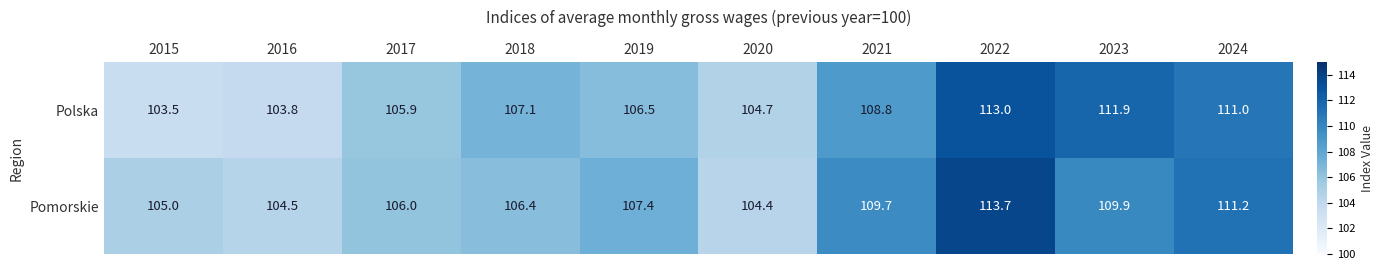

Is the value of Polska at 2018 greater than the value of Pomorskie at 2016?

Yes